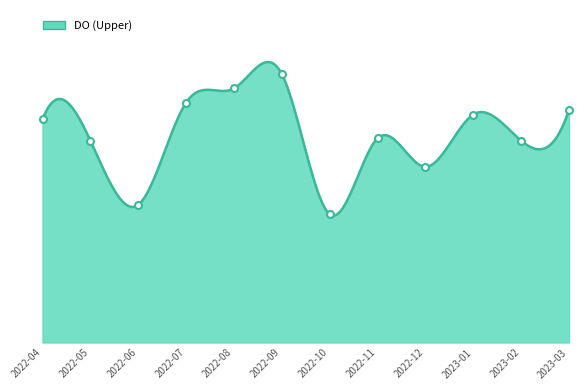

What value does the data have at 2023-01?

9.6